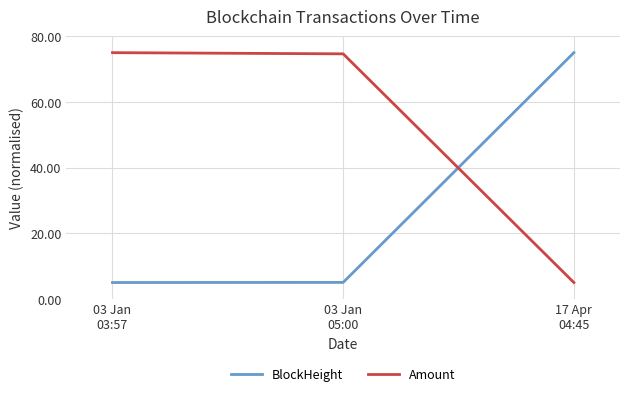

What is the highest value of the Amount series?

75.0